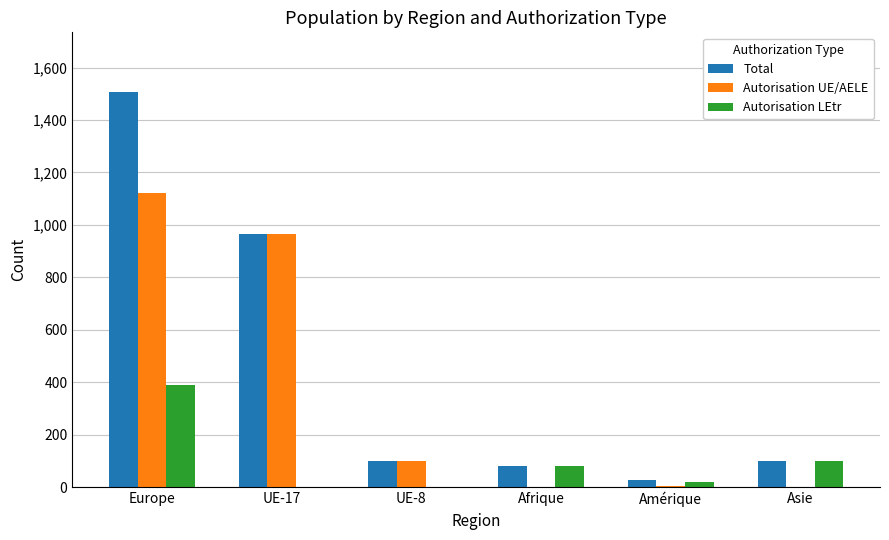

Which series has the largest total across all categories?

Total